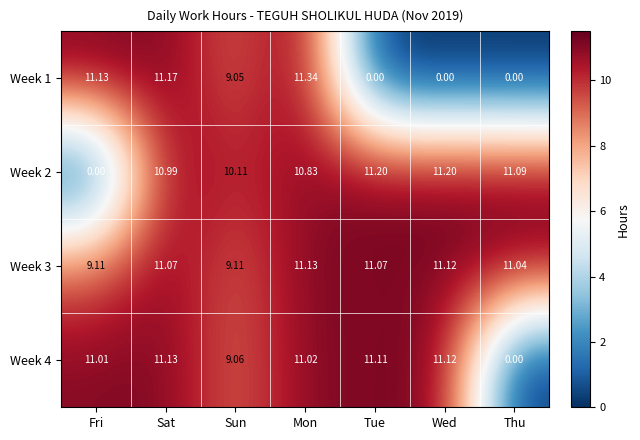

At which label does Week 4 reach its peak?

Sat